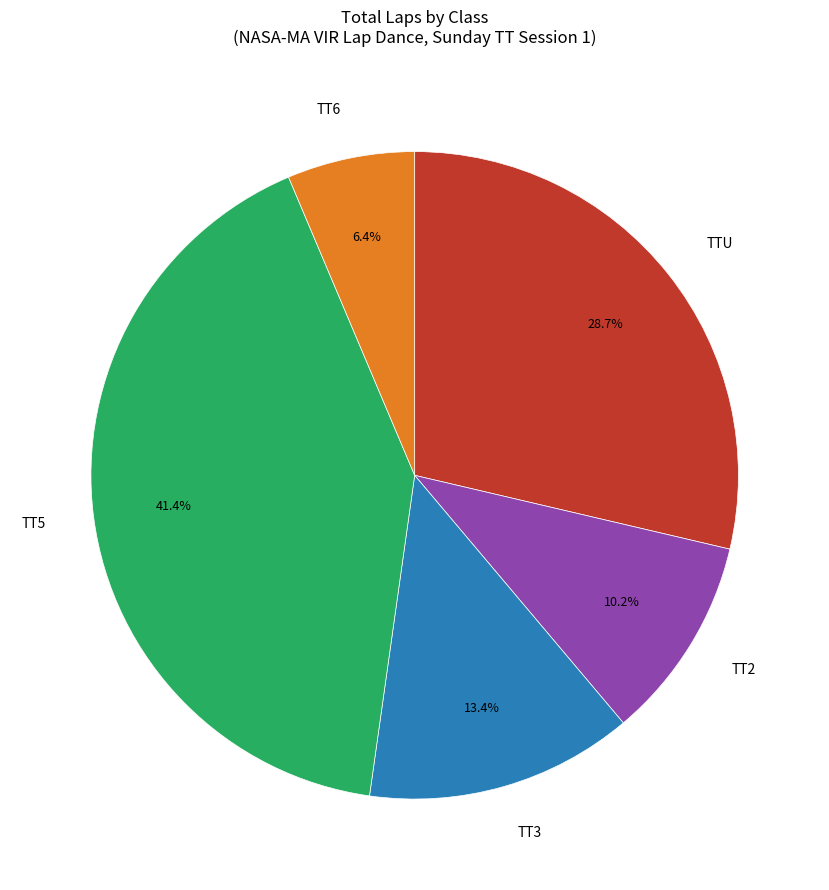

What percentage is the TT3 slice, to the nearest percent?

13%